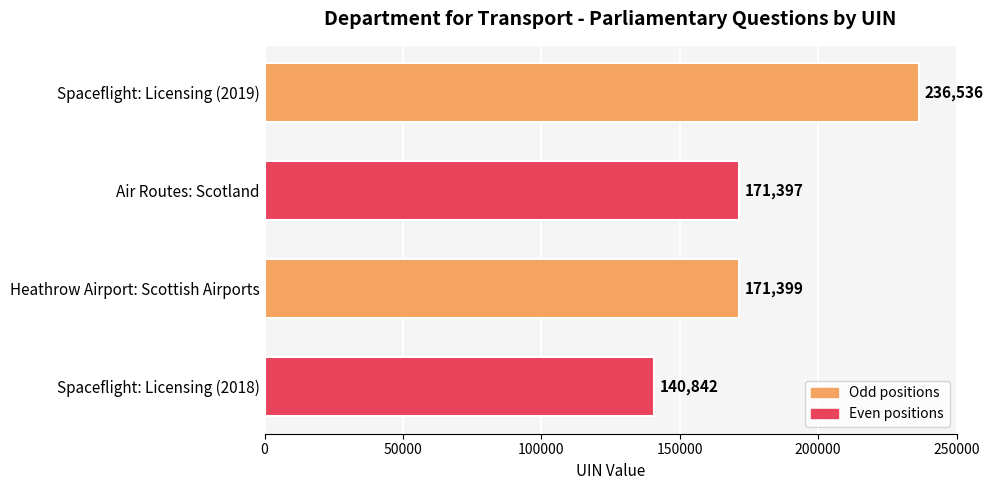

True or false: the data shows 280713 at Air Routes: Scotland.

False